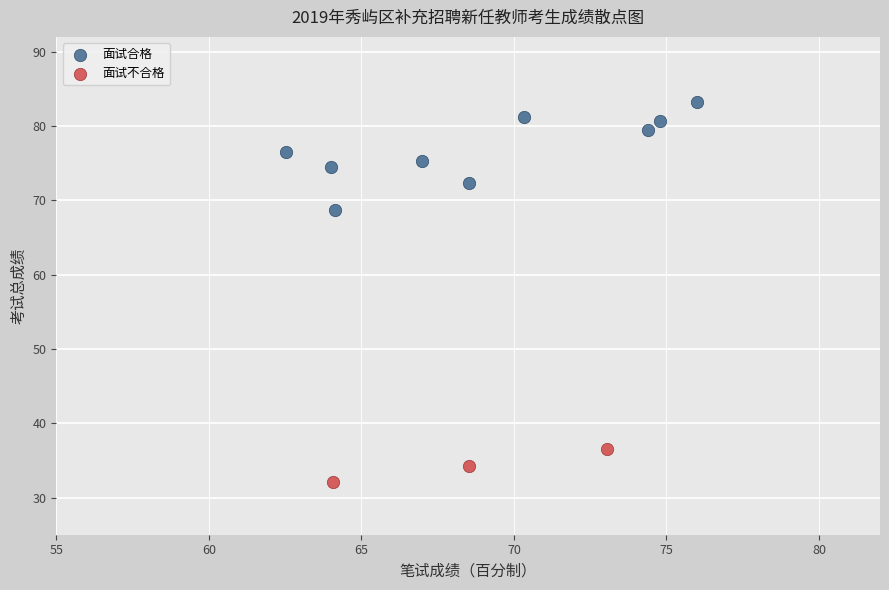

Which series has the largest Y range (max minus min)?

面试合格